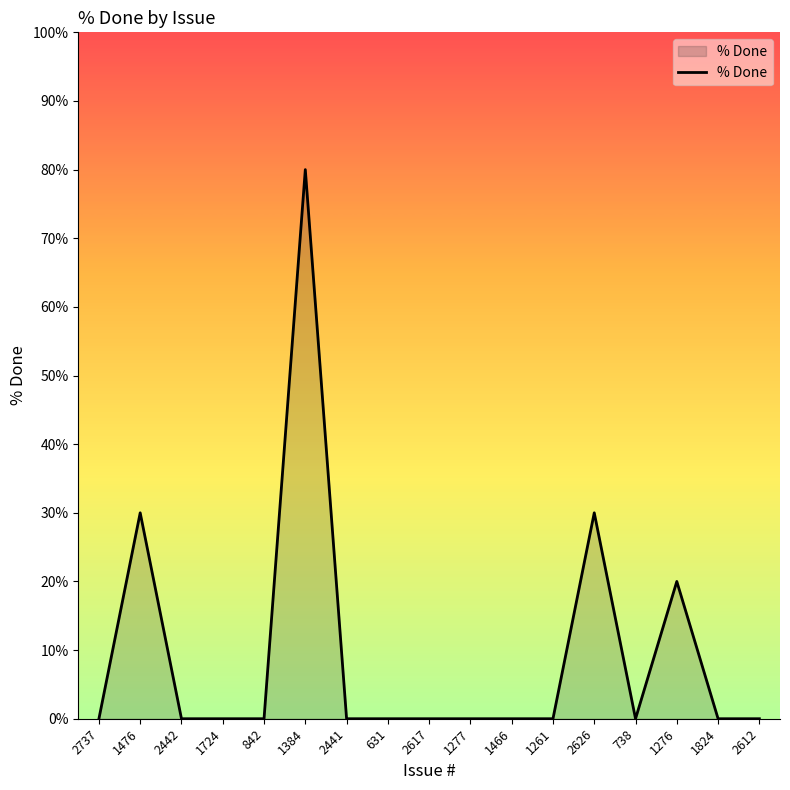

Which label corresponds to the largest value in the chart?

1384